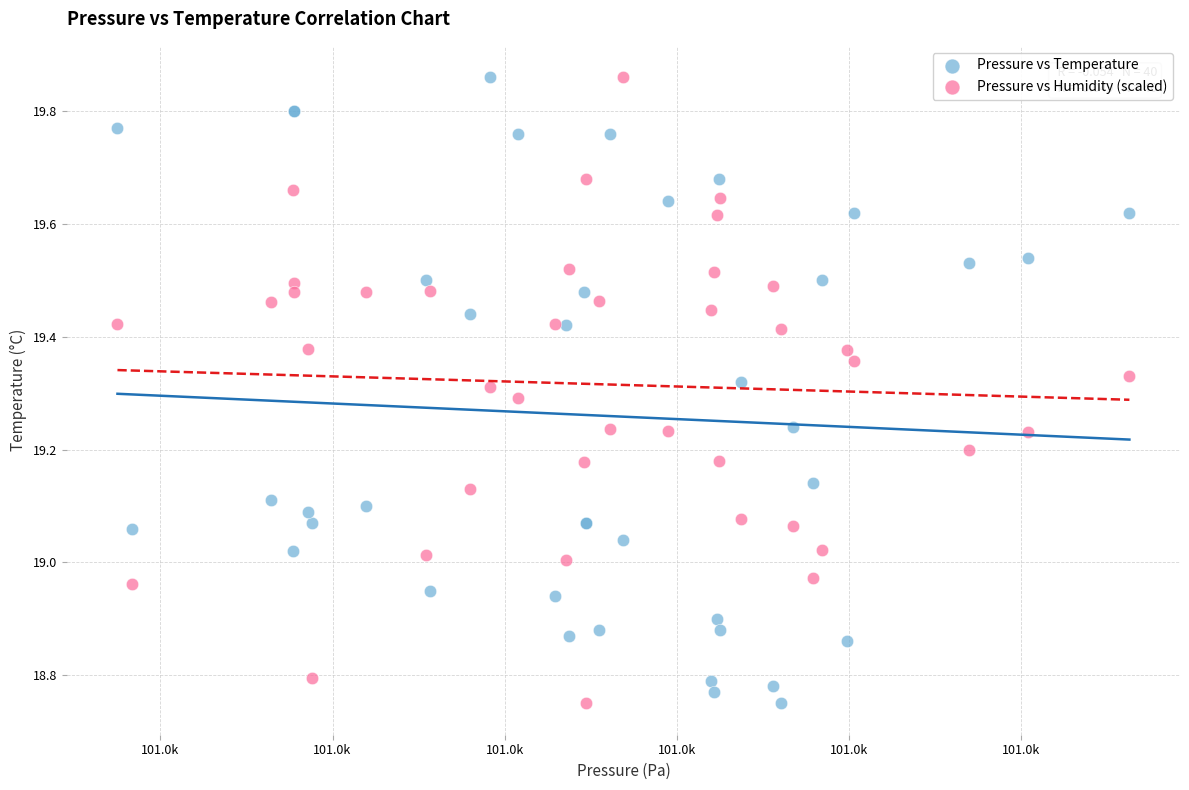

What is the X range (max minus min) for the scatter plot?

29.4